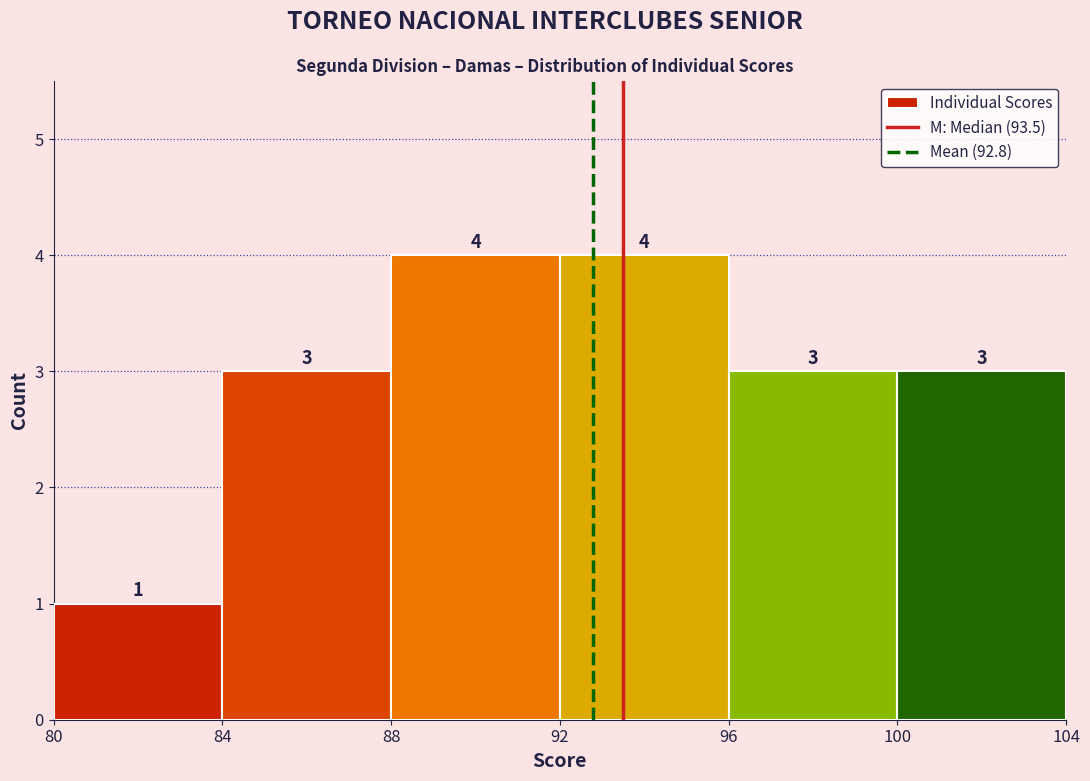

How tall is the bar that spans 88 to 92 on the x-axis?

4